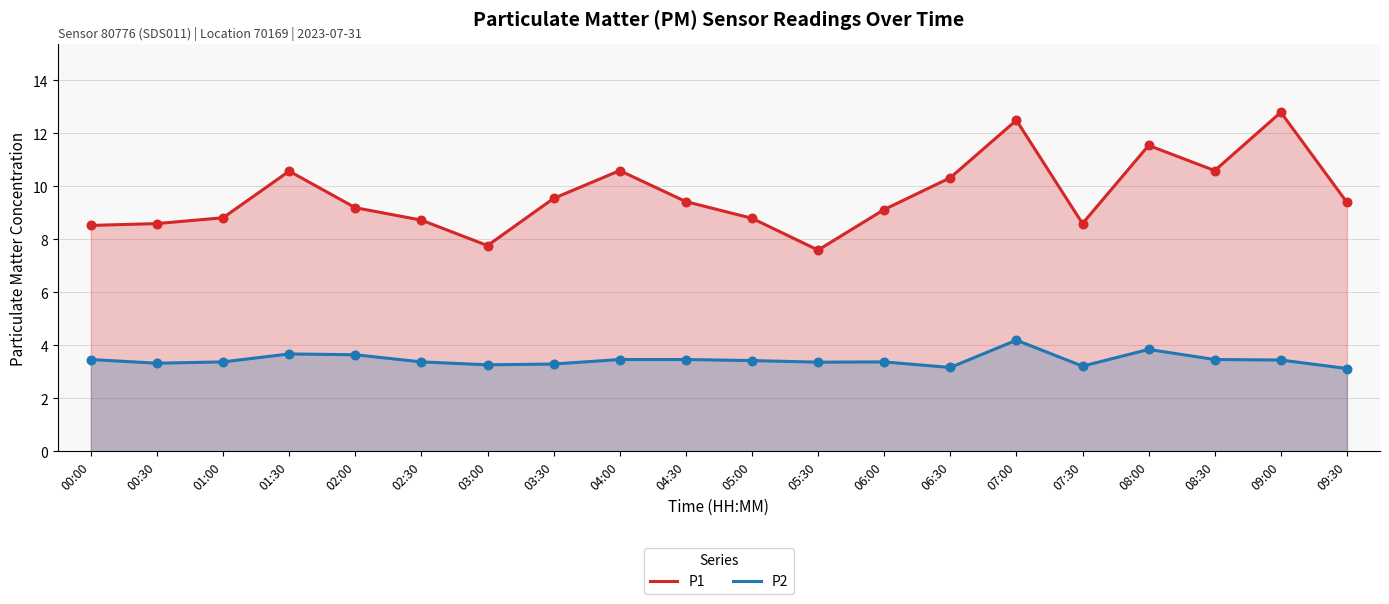

What is the total value across all series at 01:30?

14.3